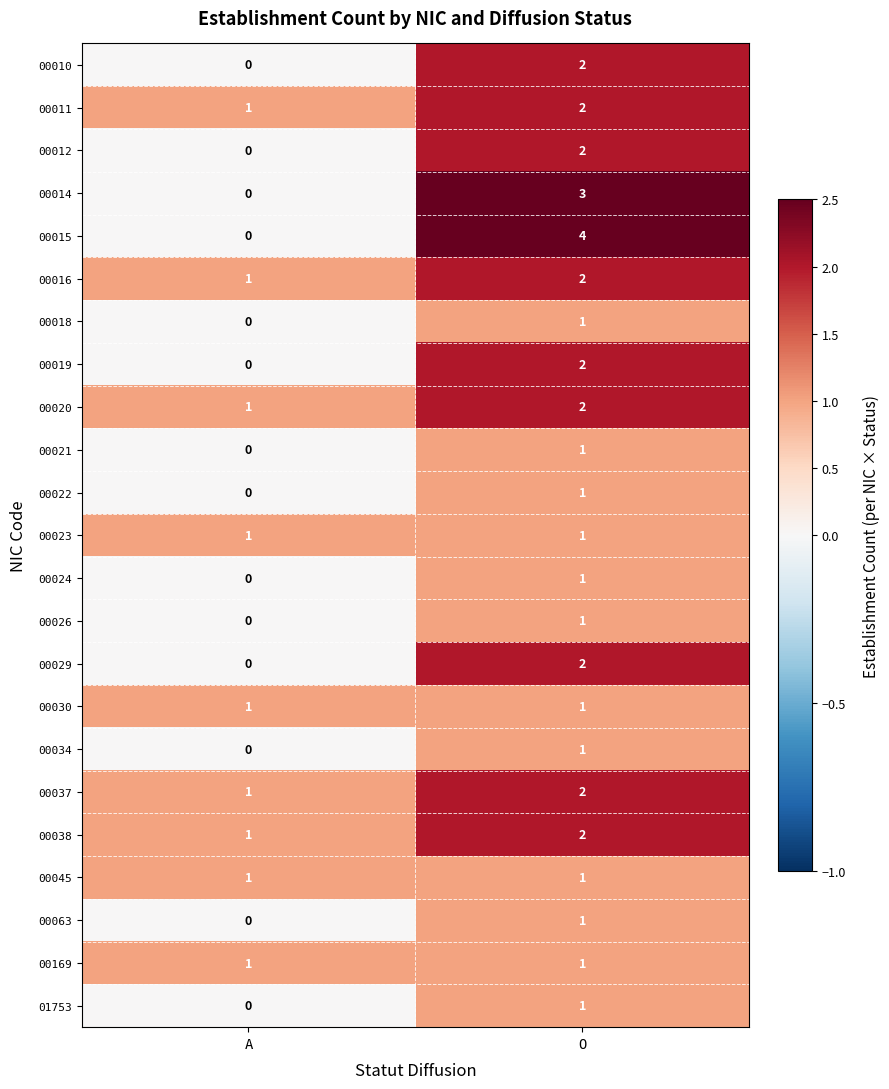

Rank the categories by 00034 value from lowest to highest.

A, O